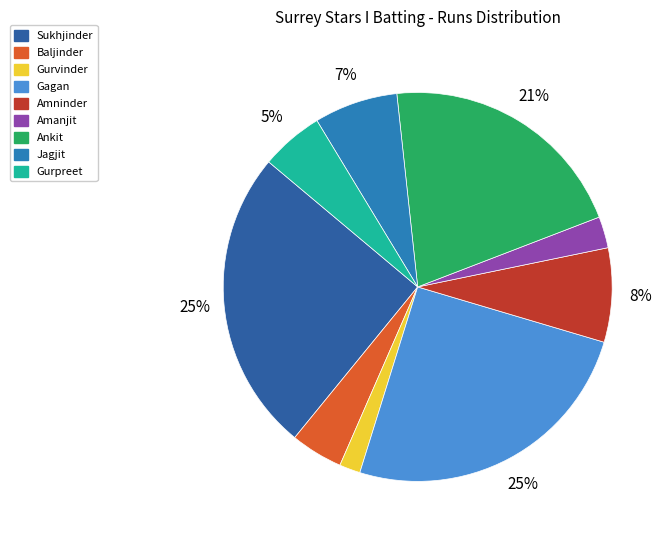

Count the number of slices in the pie.

9